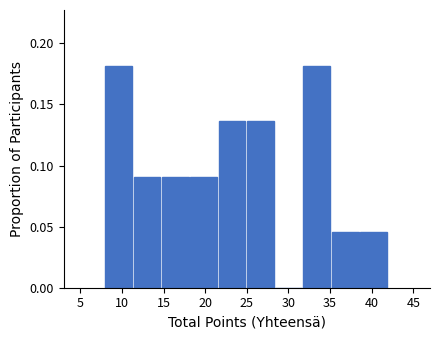

Reading left to right, transcribe this chart: for each bar, give the range it covers on the x-axis and its height. Neither the bar edges nor the heights are printed on the chart, so give them approximately, as read against the axes.

8.0 to 11.4: 0.180
11.4 to 14.8: 0.090
14.8 to 18.2: 0.090
18.2 to 21.6: 0.090
21.6 to 25.0: 0.135
25.0 to 28.4: 0.135
28.4 to 31.8: 0
31.8 to 35.2: 0.180
35.2 to 38.6: 0.045
38.6 to 42.0: 0.045